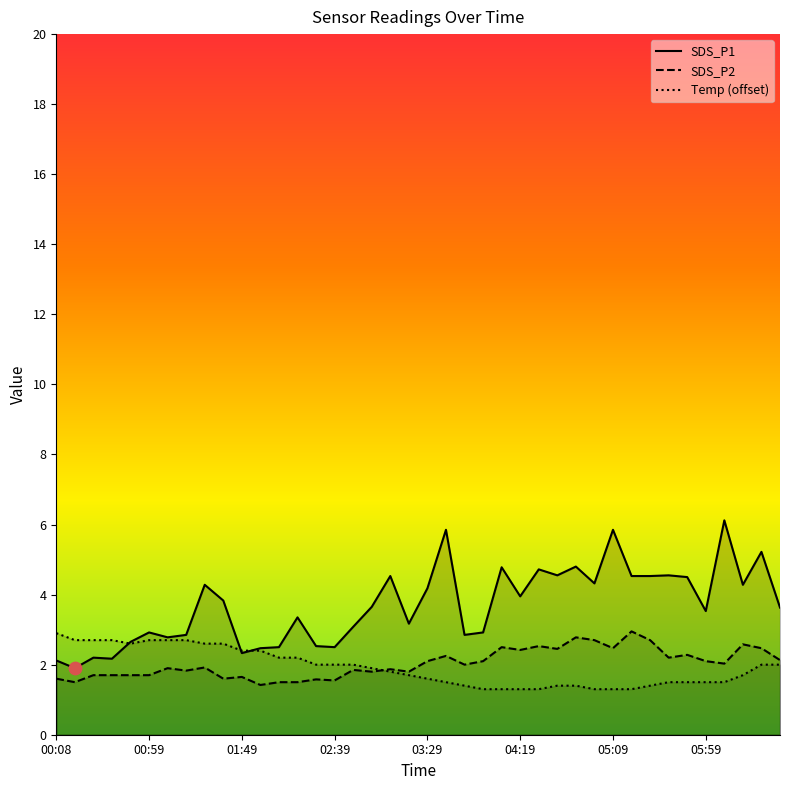

Which series has the widest spread of Y values?

SDS_P1